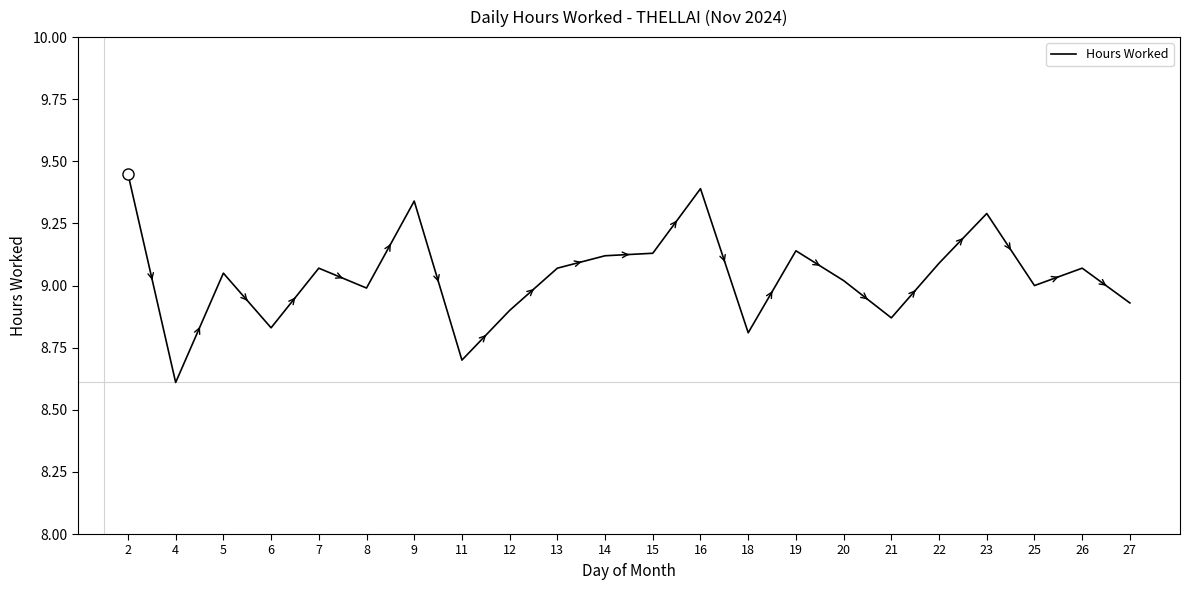

What is the difference between the values at 2 and 4?

0.8